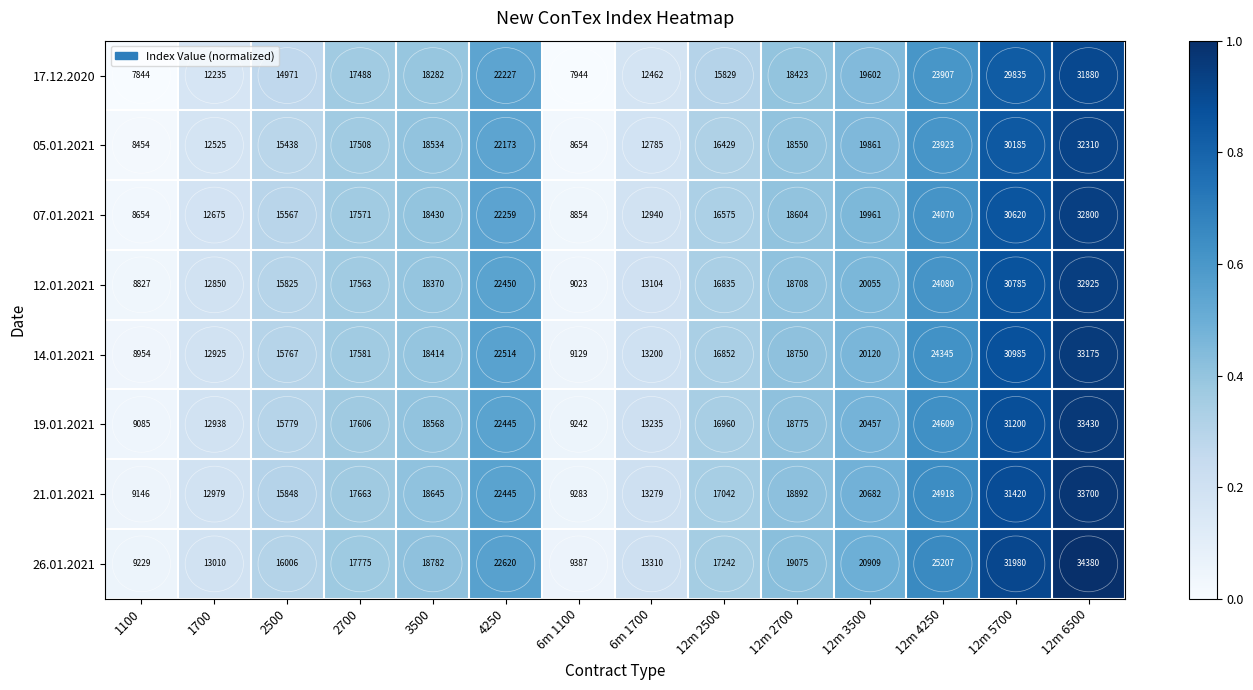

What value does the 26.01.2021 series have at 2500?

16006